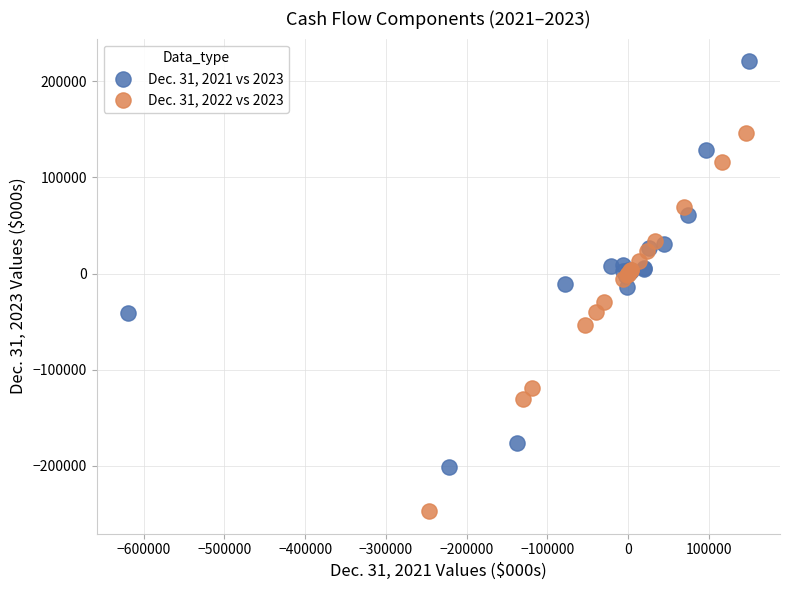

Which series has the largest Y range (max minus min)?

Dec. 31, 2021 vs 2023